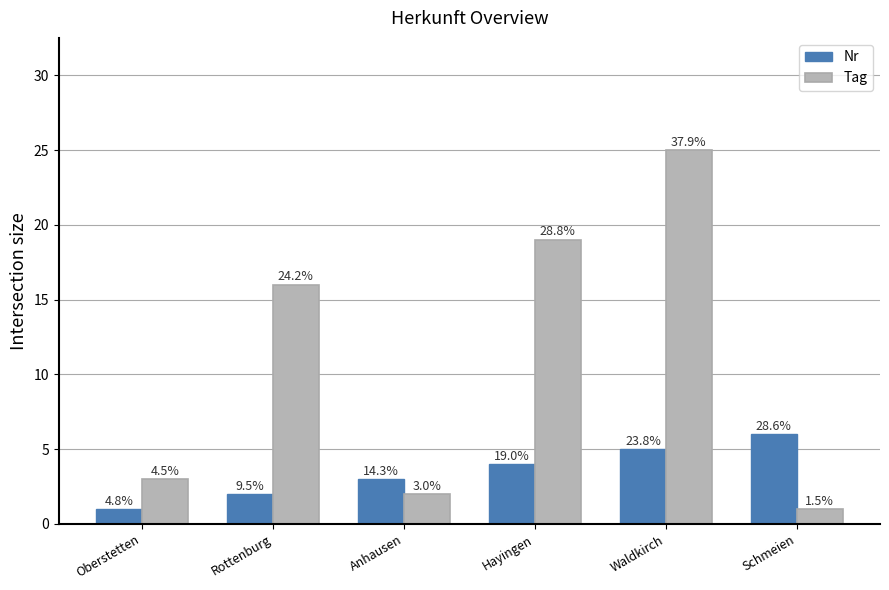

How many bars are there in total?

12